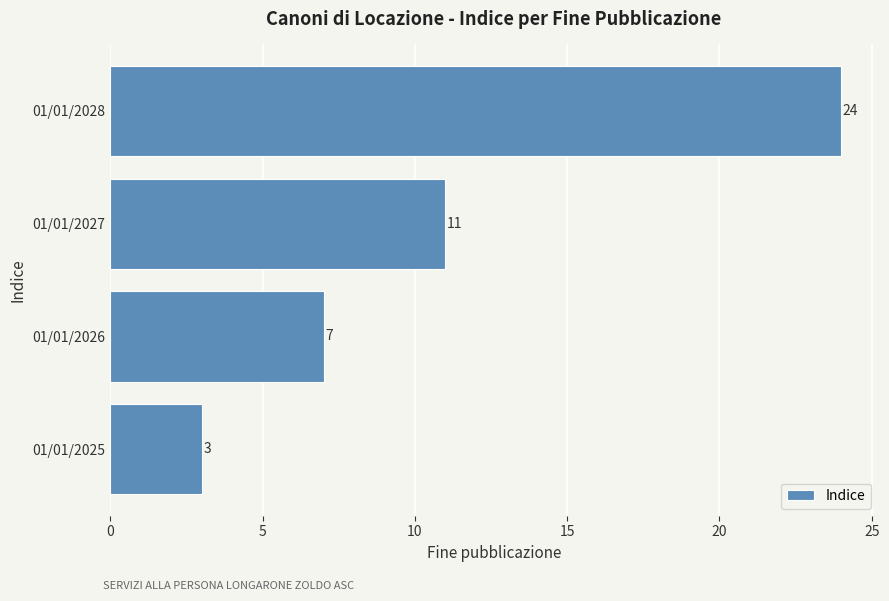

Does the chart contain stacked bars?

No